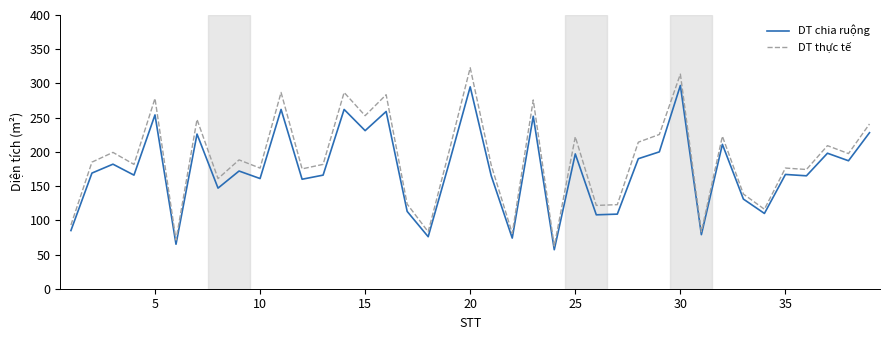

What is the difference between the maximum and minimum values in the DT chia ruộng series?

240.0